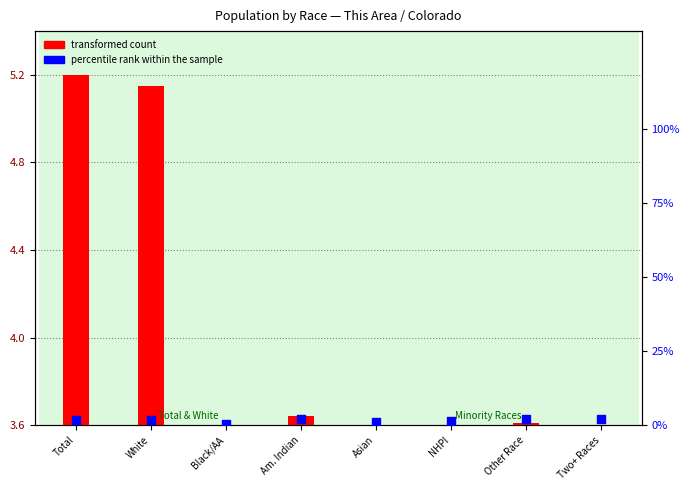

Which series contains the lowest Y value?

transformed count